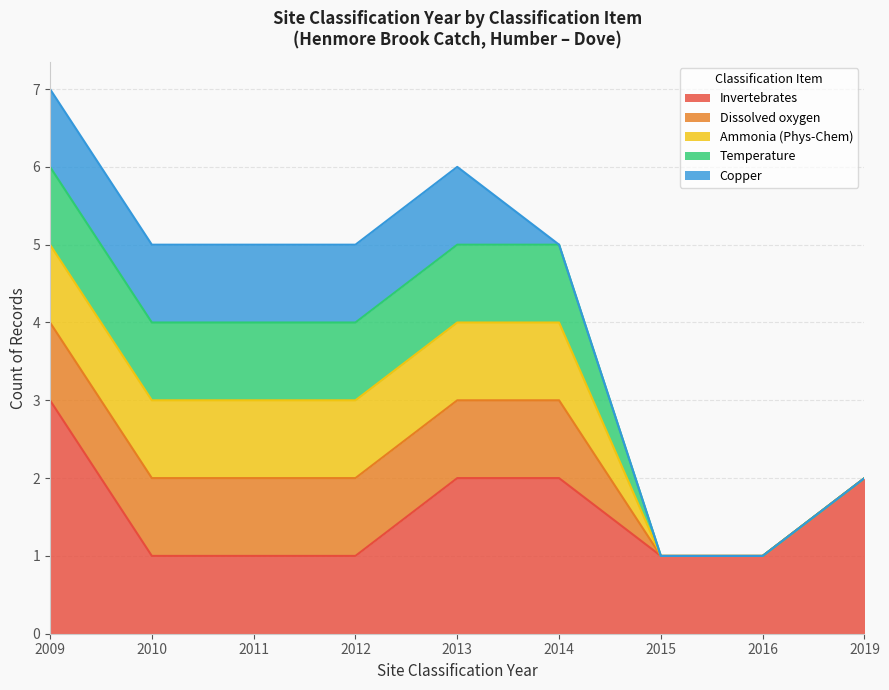

List the series in order of their peak value, lowest first.

Copper, Dissolved oxygen, Ammonia (Phys-Chem), Temperature, Invertebrates